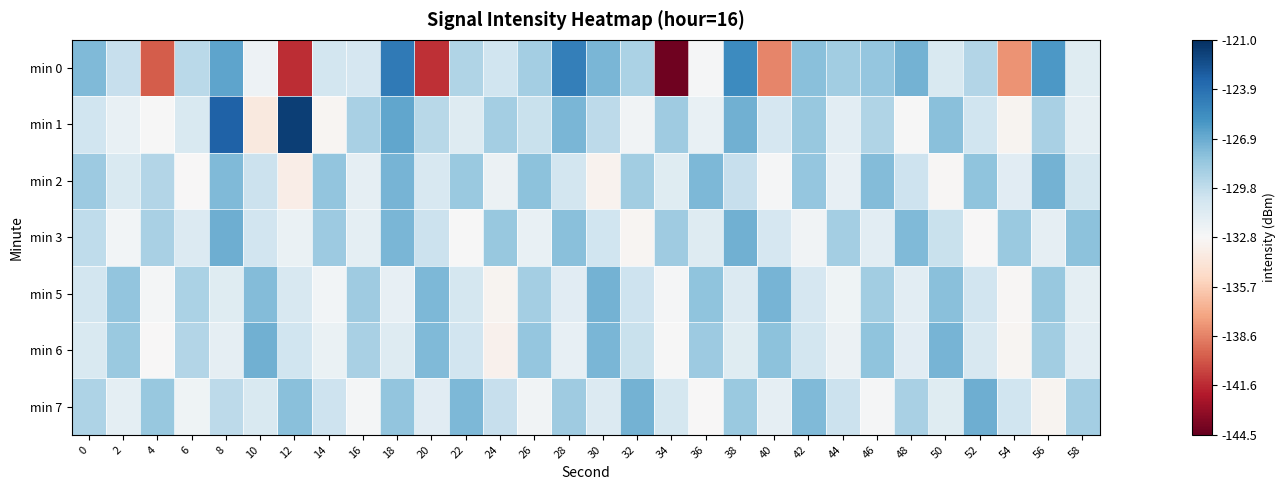

Which has a higher value, 52 or 12?

52